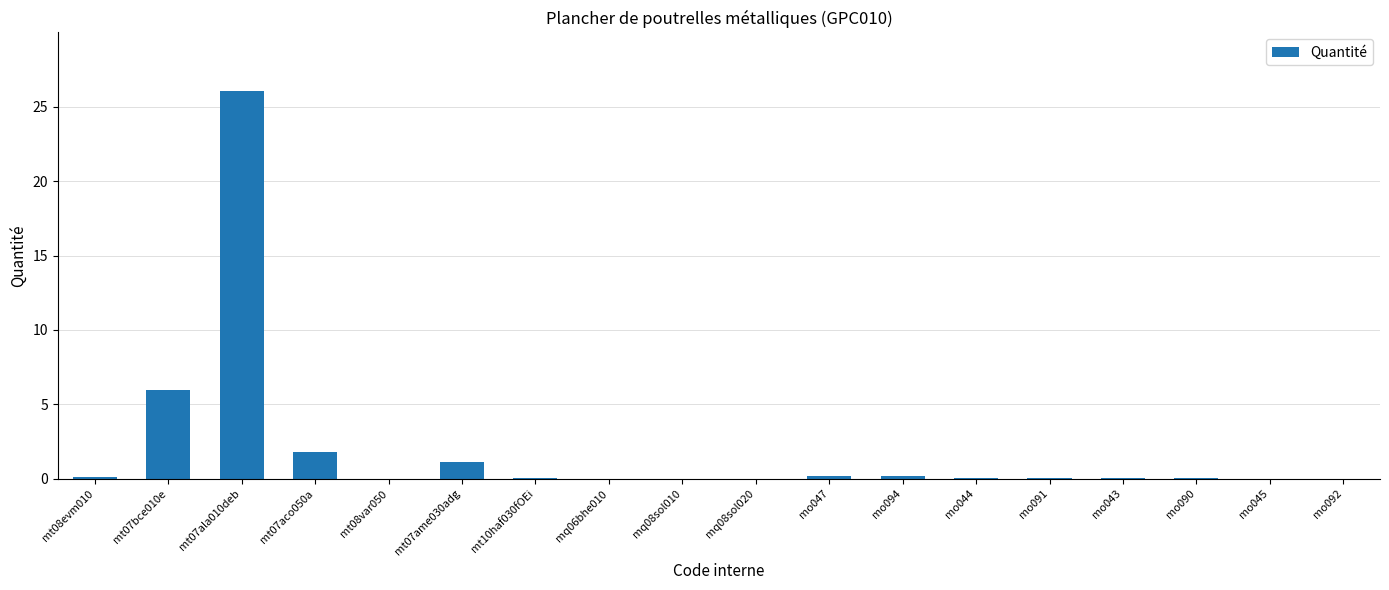

Is it true that the value at mt07bce010e is 10.3?

False